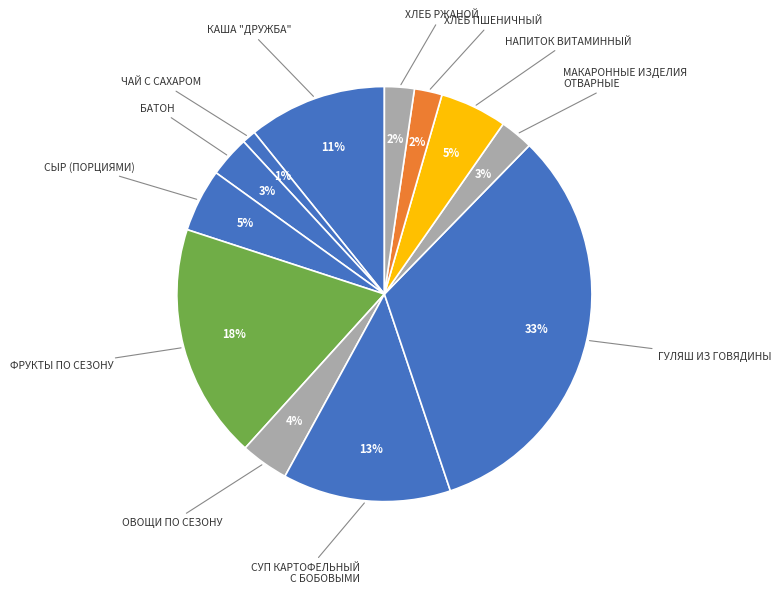

What is the smallest slice in the pie chart?

ЧАЙ С САХАРОМ